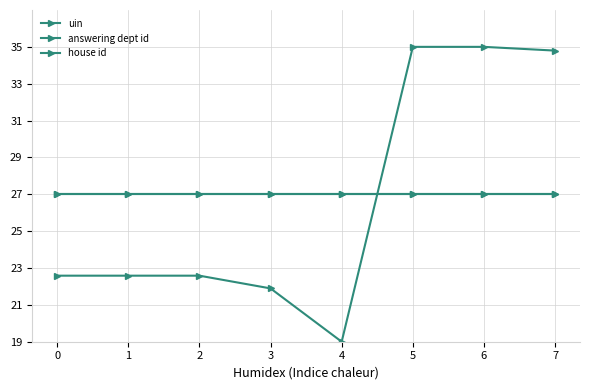

Does the chart have visible grid lines?

Yes